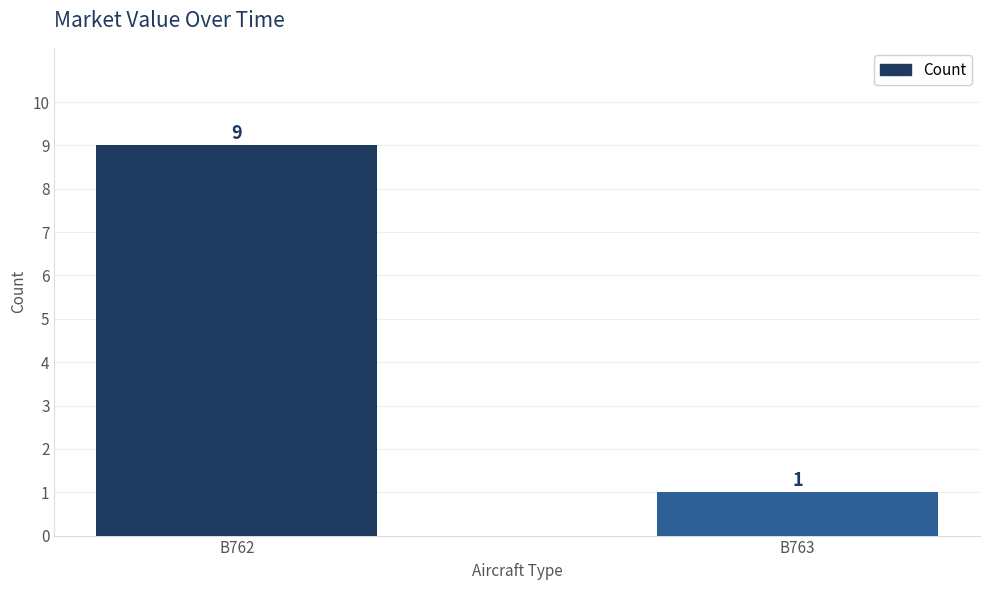

What is the difference between the maximum and minimum values?

8